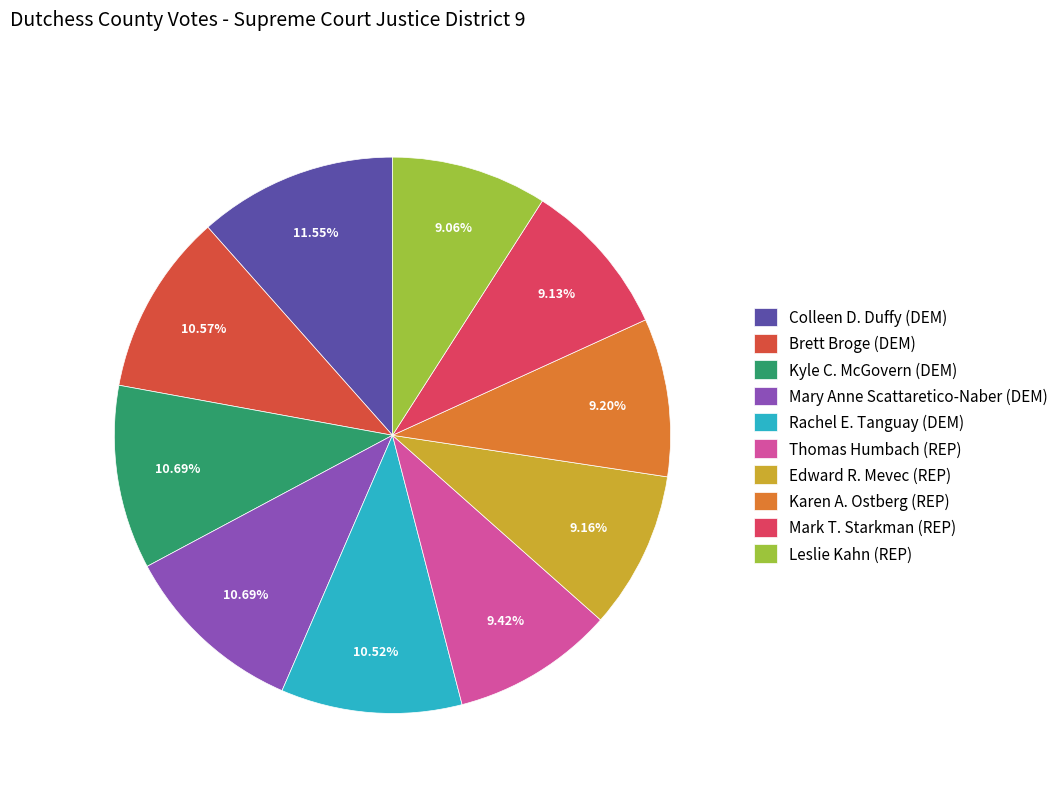

What is the largest slice in the pie chart?

Colleen D. Duffy (DEM)